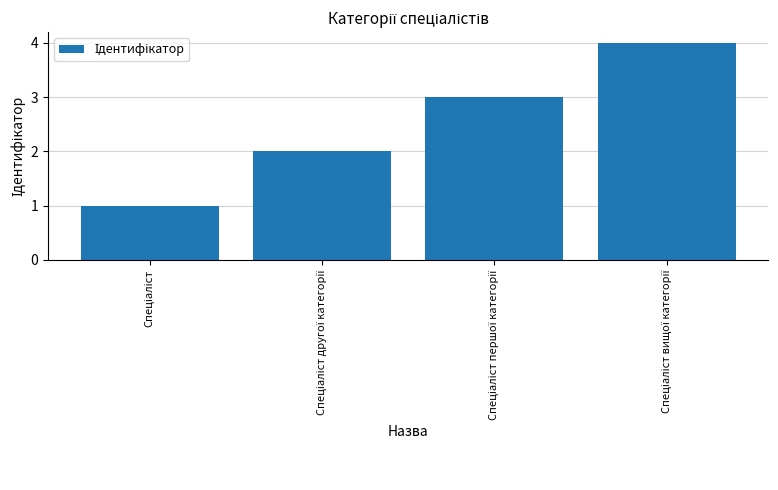

What is the difference between the maximum and minimum values?

3